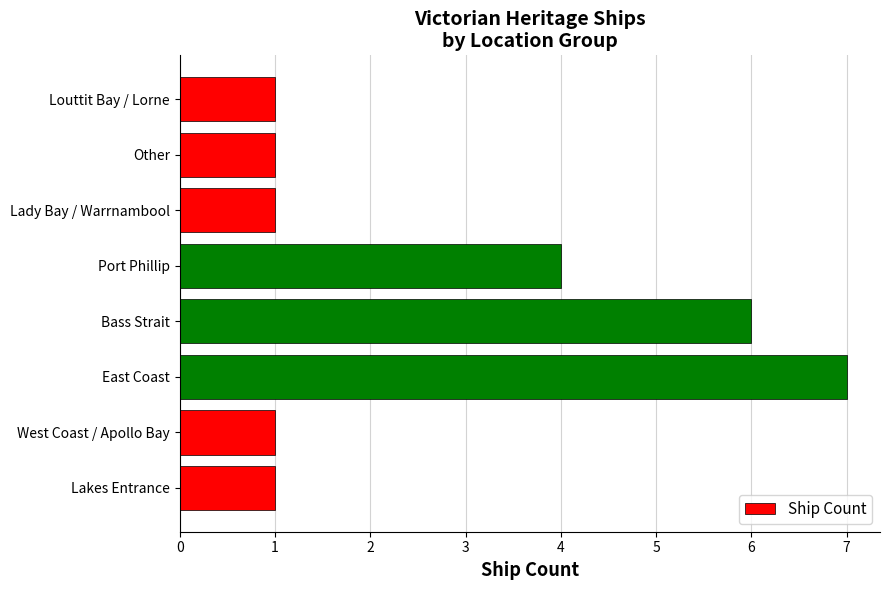

Read the value at Port Phillip.

4